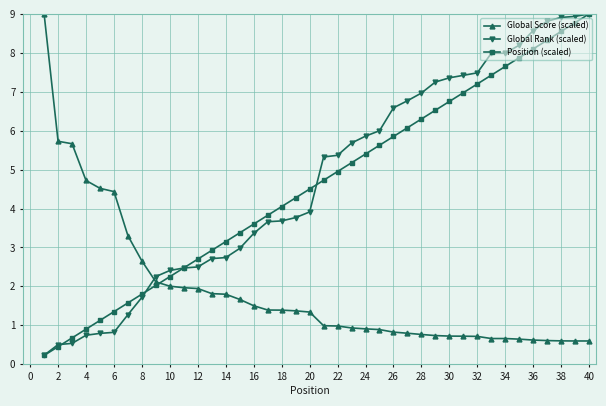

After their last crossing, which series has the higher values: Global Score (scaled) or Position (scaled)?

Position (scaled)